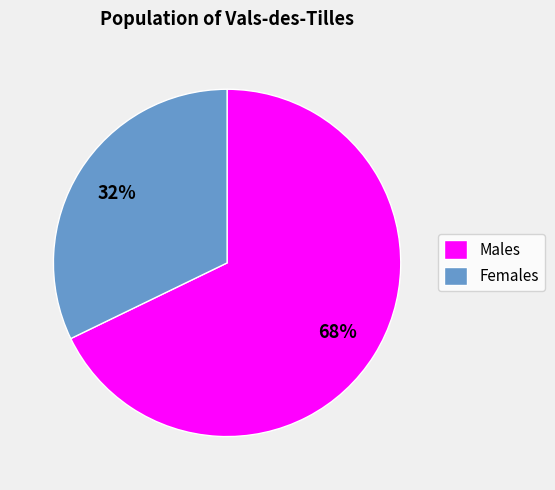

What is the smallest slice in the pie chart?

Females